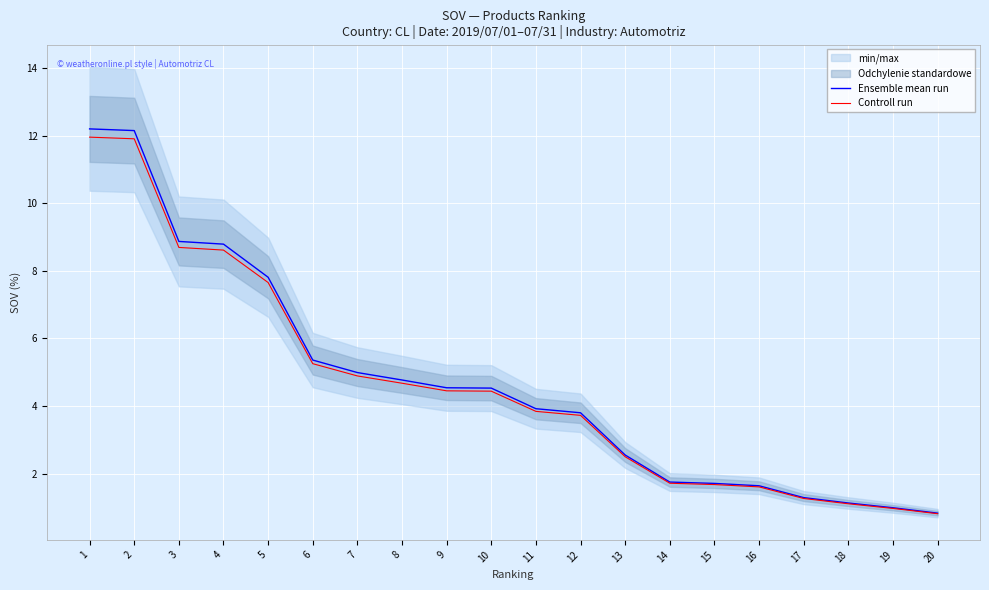

Is it true that Controll run equals 4.9 at 3?

False